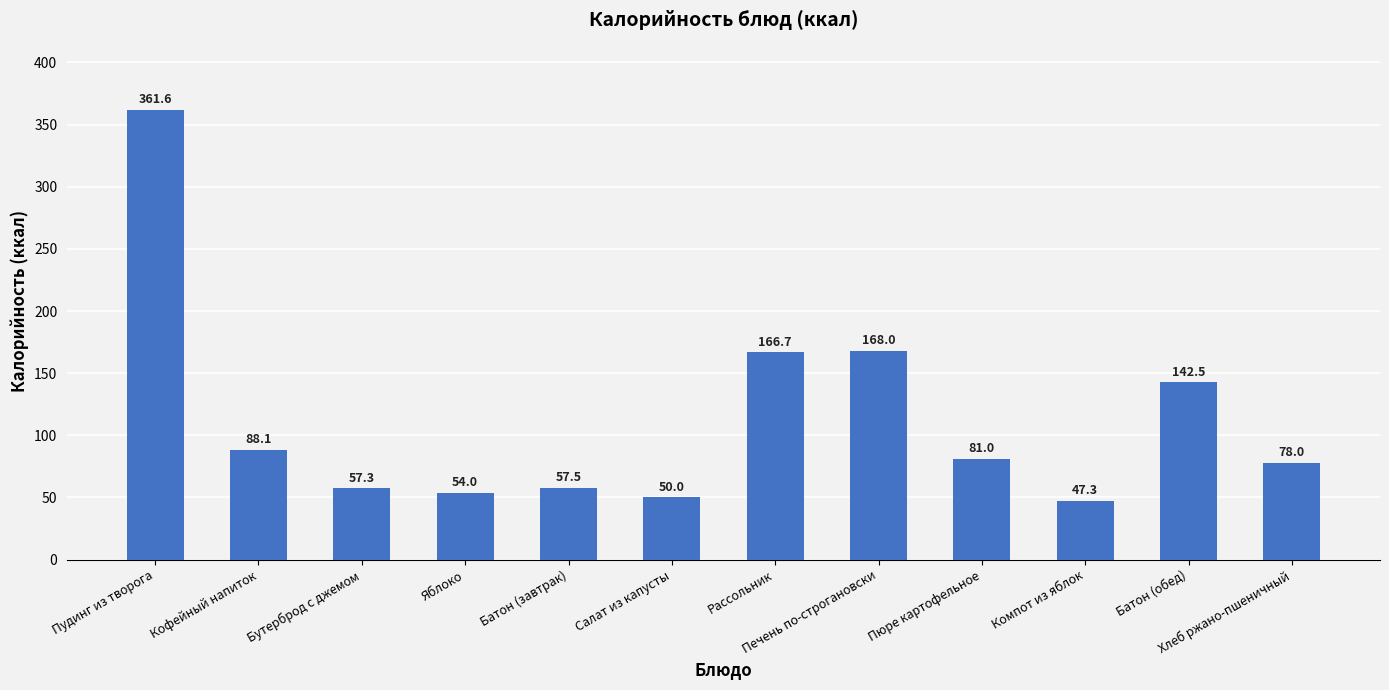

How many bars are there in total?

12